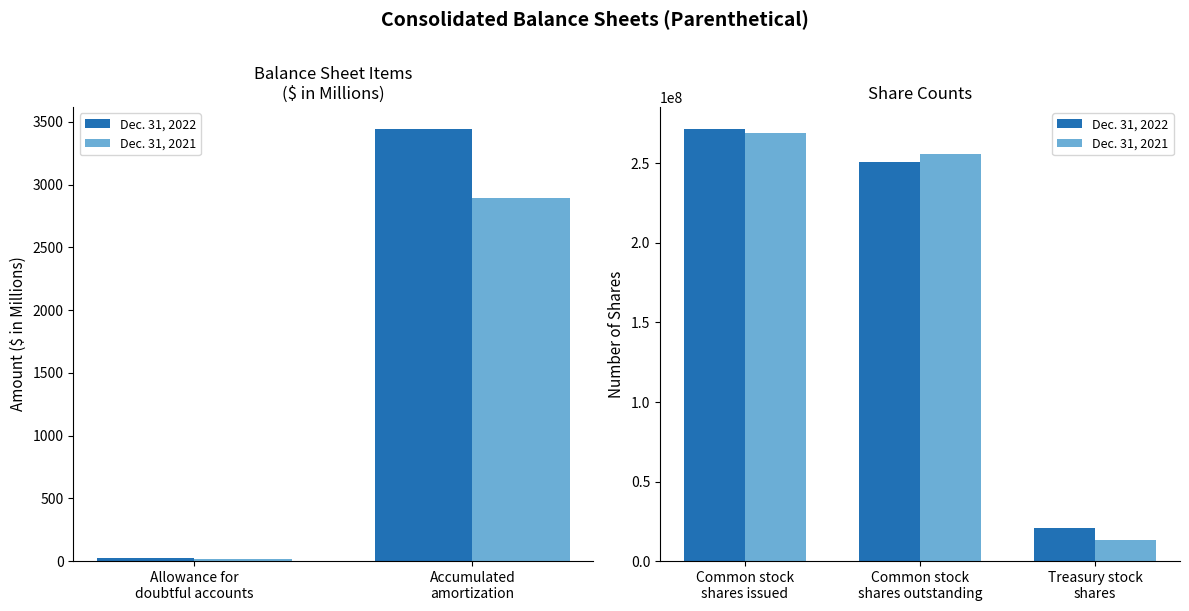

Which series has the largest total across all categories?

Dec. 31, 2022